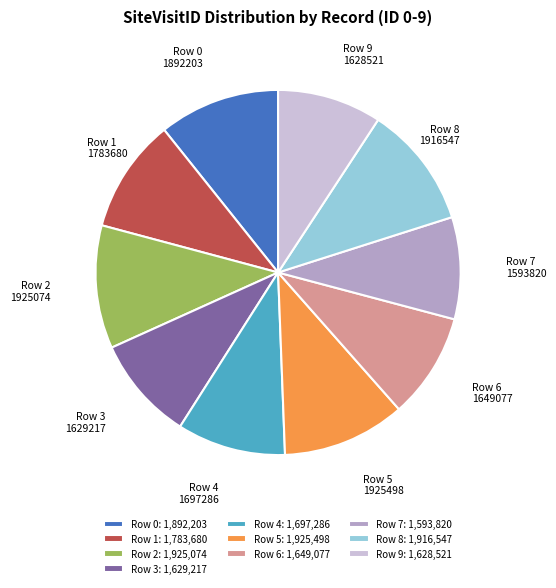

Do Row 4: 1,697,286 and Row 6: 1,649,077 together represent more than half of the pie?

No